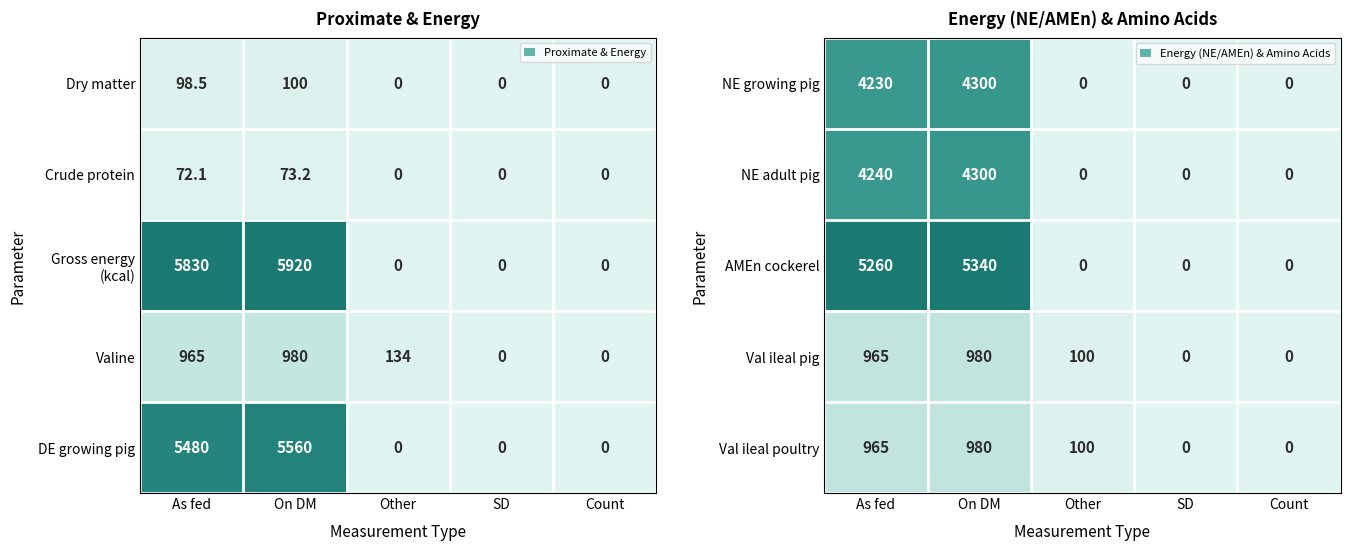

At which category does the chart reach its minimum across all series?

Other